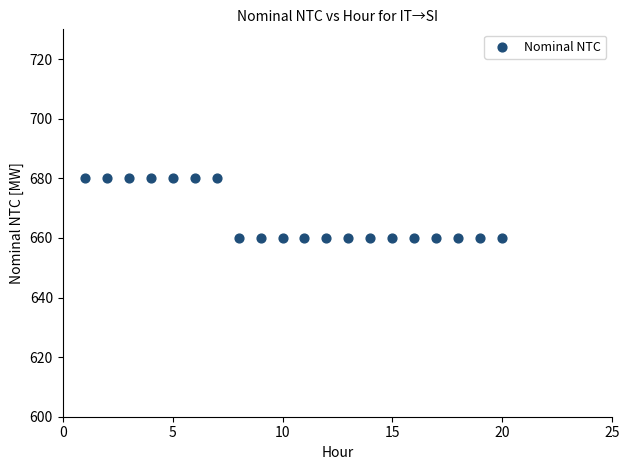

What is the range of Y values (max minus min)?

20